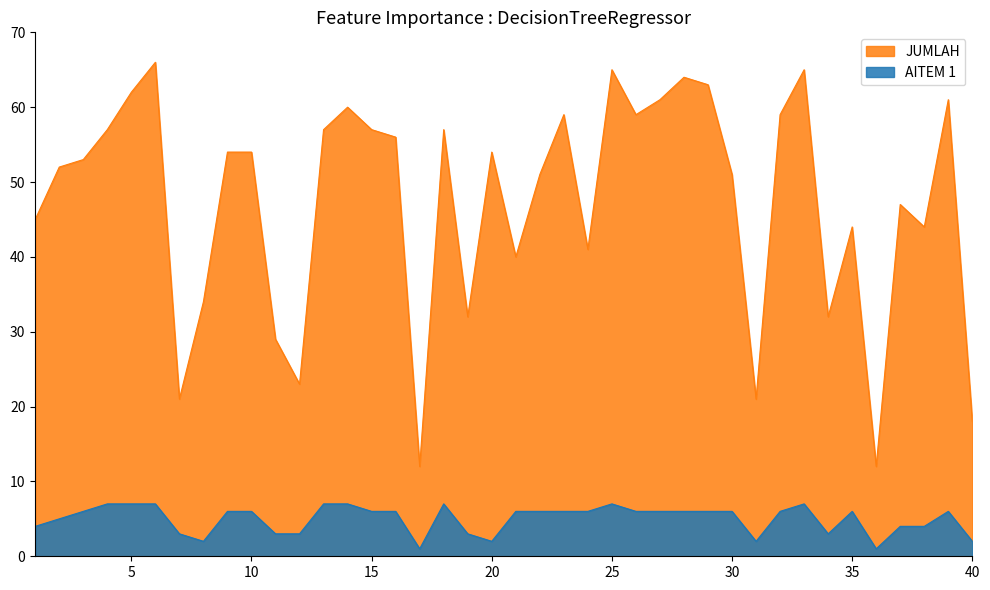

How many data points in JUMLAH are less than 54?

20